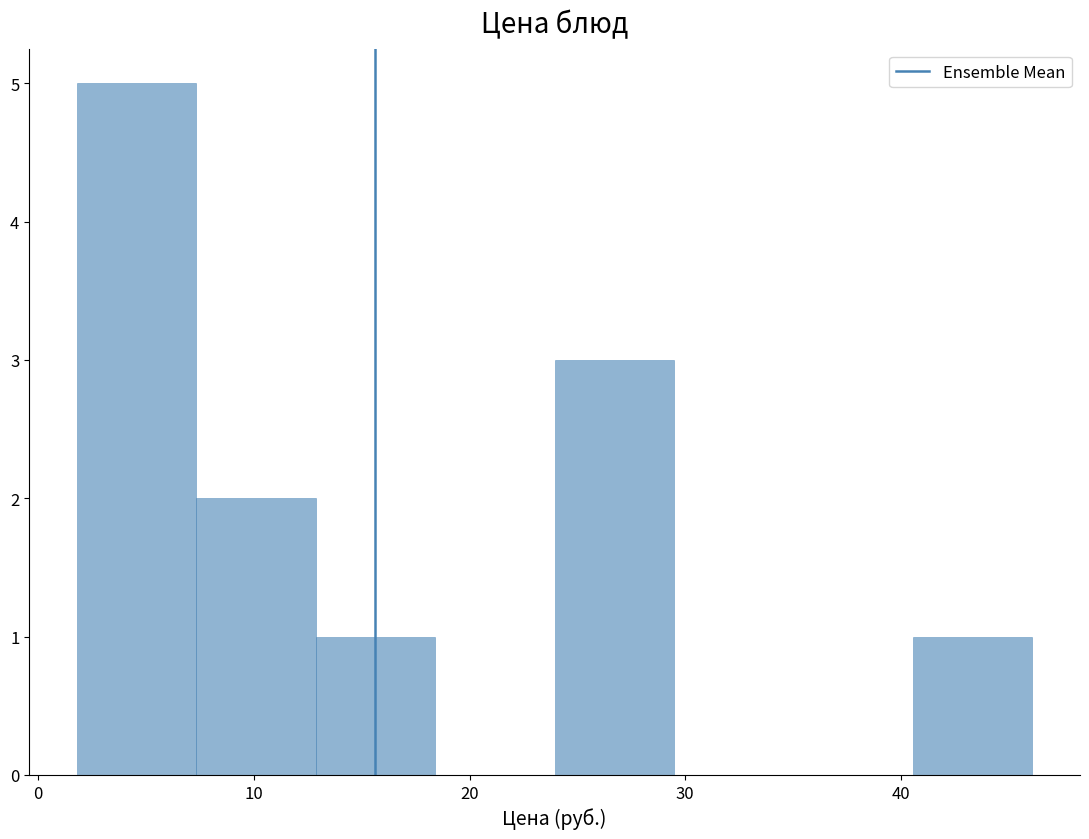

What is the height of the bar covering 7 to 13 on the x-axis? Neither the bar edges nor the heights are printed on the chart, so give them approximately, as read against the axes.

2